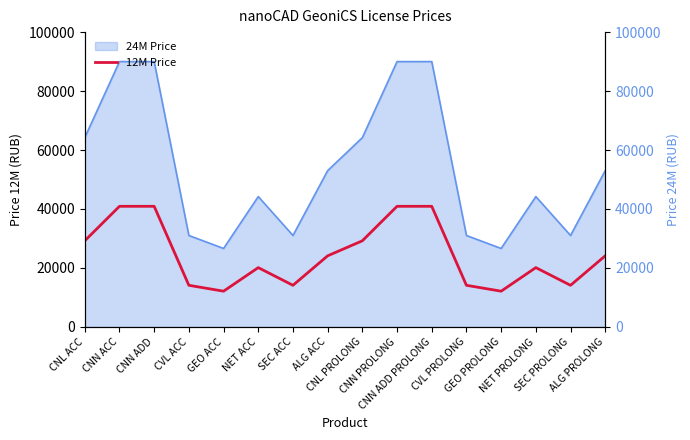

What position from the right is CNN ACC?

15